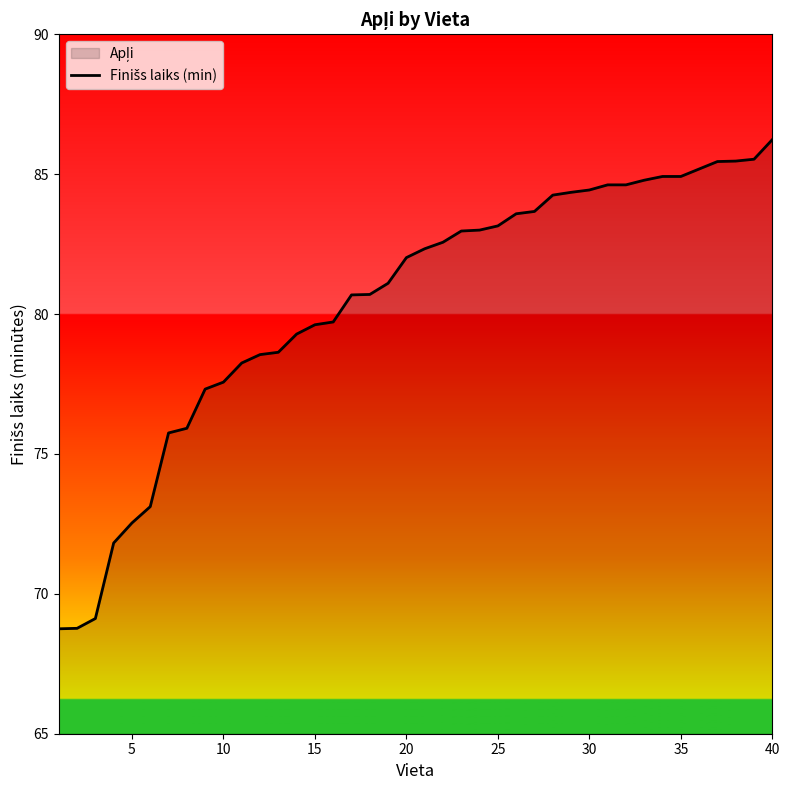

What is the difference between the maximum and minimum values?

17.5